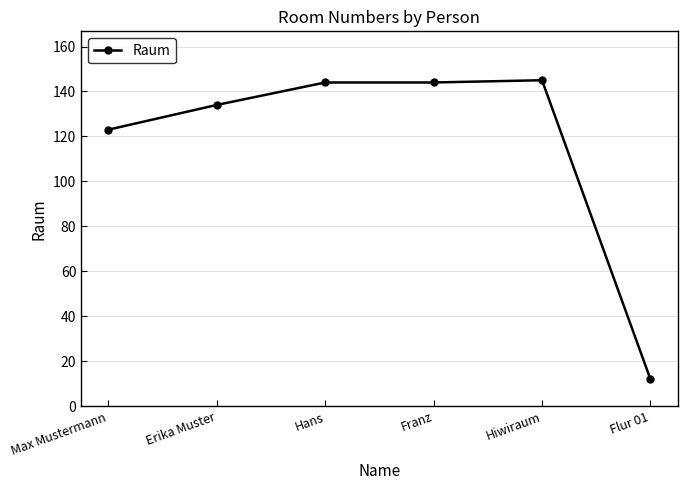

The chart shows a value of 12 at Flur 01. True or false?

True